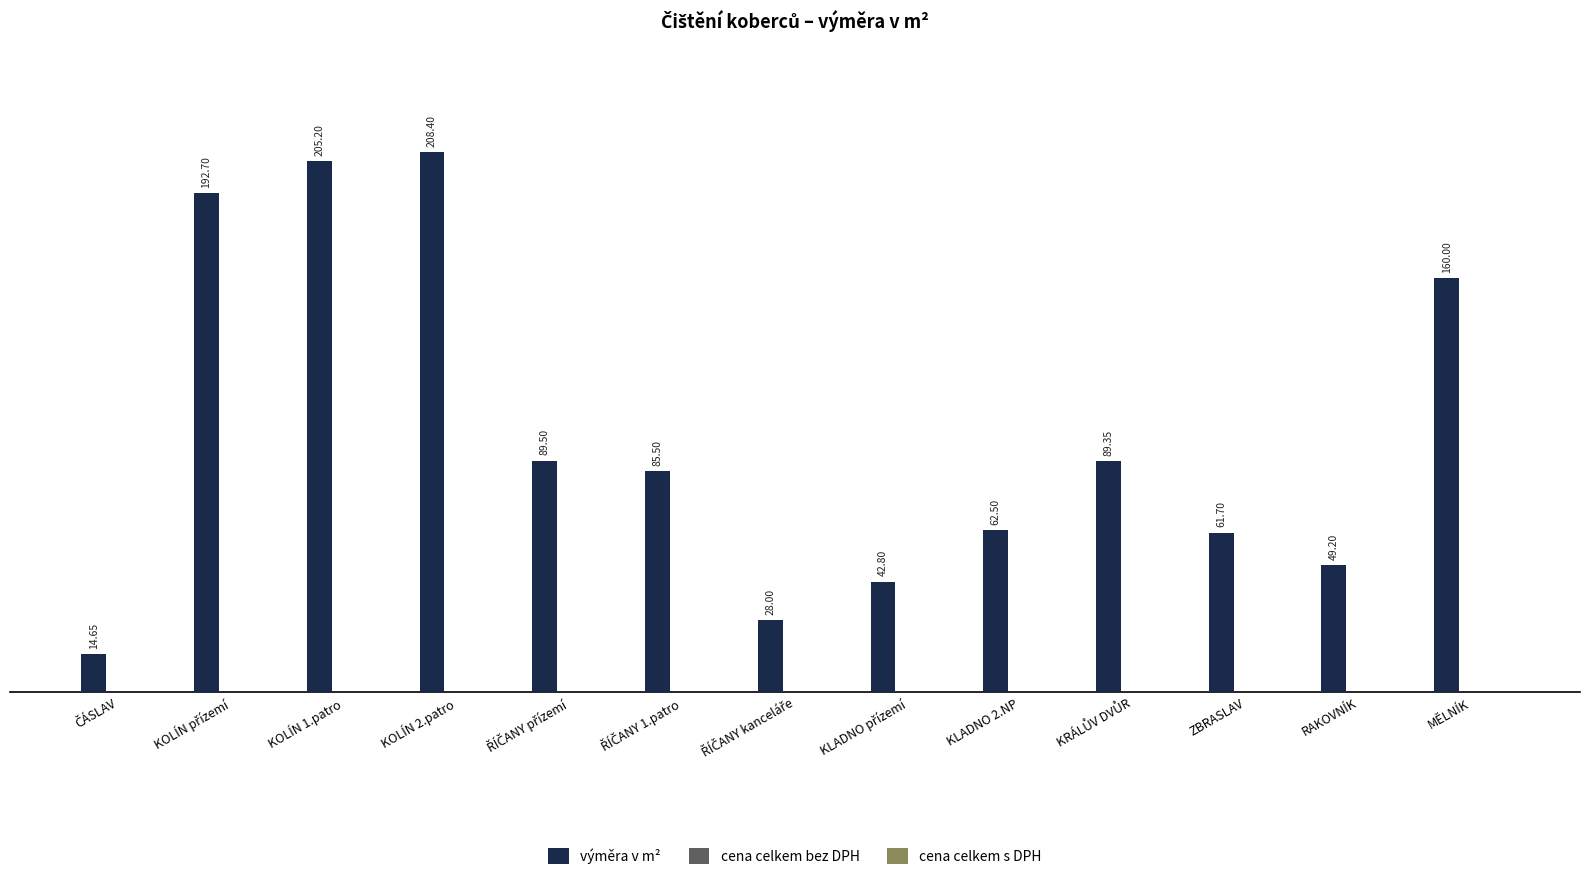

What is the label of the 1st bar from the right?

MĚLNÍK